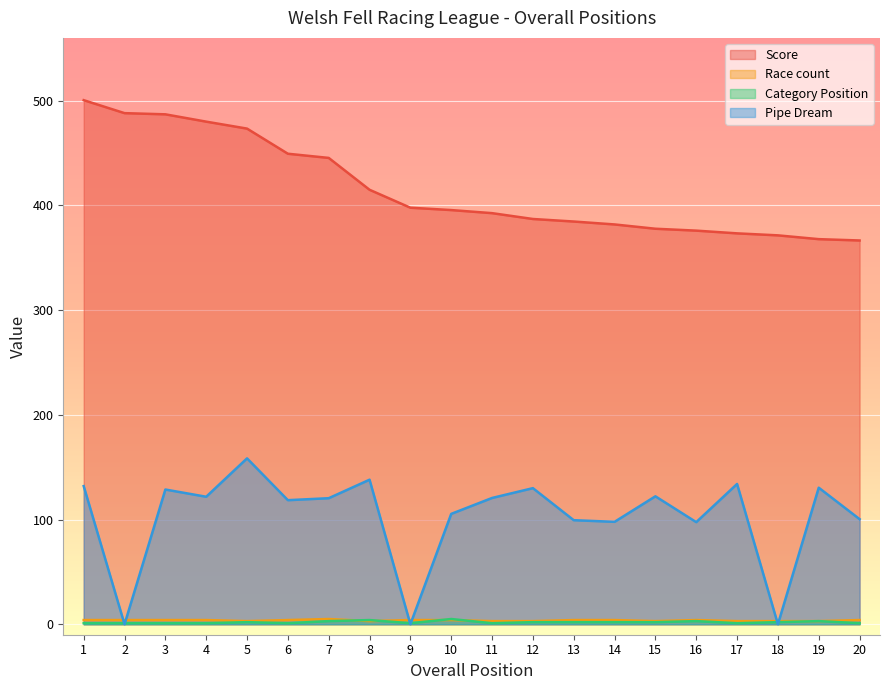

What are all the series names shown in the legend?

Score, Race count, Category Position, Pipe Dream